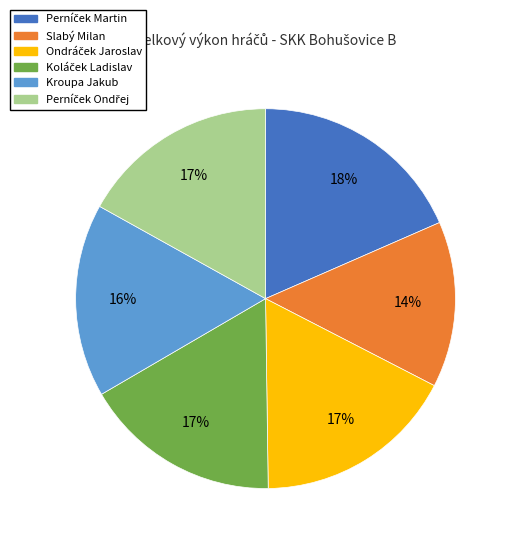

Is there any slice that represents more than half of the pie?

No